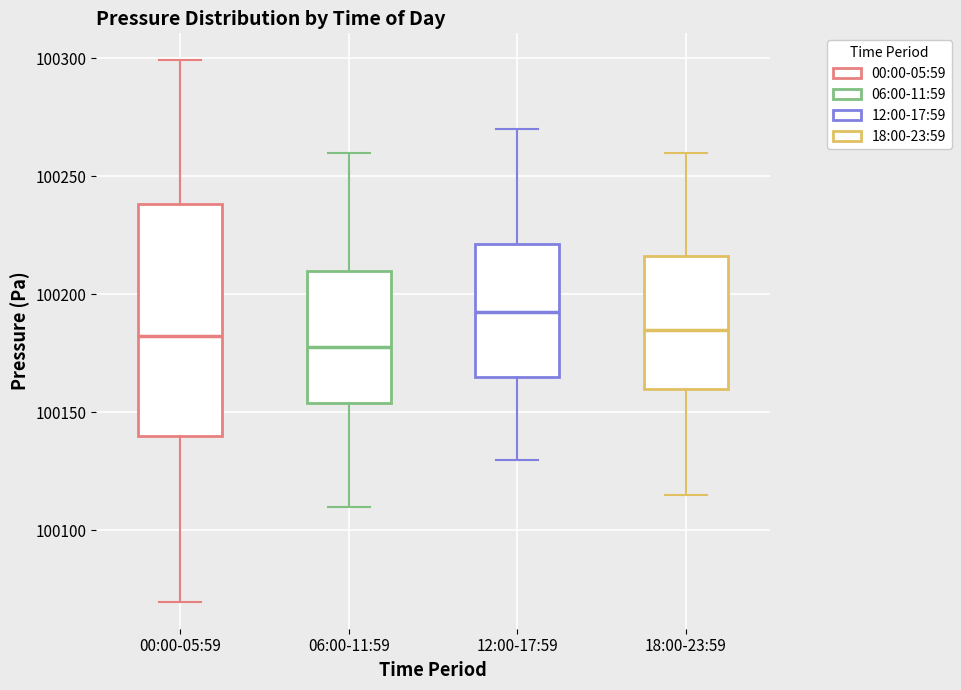

Reading left to right, transcribe this box plot: for each box, give where its median line is, the range the box spans, and where its two whiskers end, as read against the y-axis. The values are not printed on the chart, so give them approximately, as read against the axis.

00:00-05:59: median 100180, box 100140 to 100240, whiskers 100070 to 100300
06:00-11:59: median 100180, box 100155 to 100210, whiskers 100110 to 100260
12:00-17:59: median 100195, box 100165 to 100220, whiskers 100130 to 100270
18:00-23:59: median 100185, box 100160 to 100215, whiskers 100115 to 100260